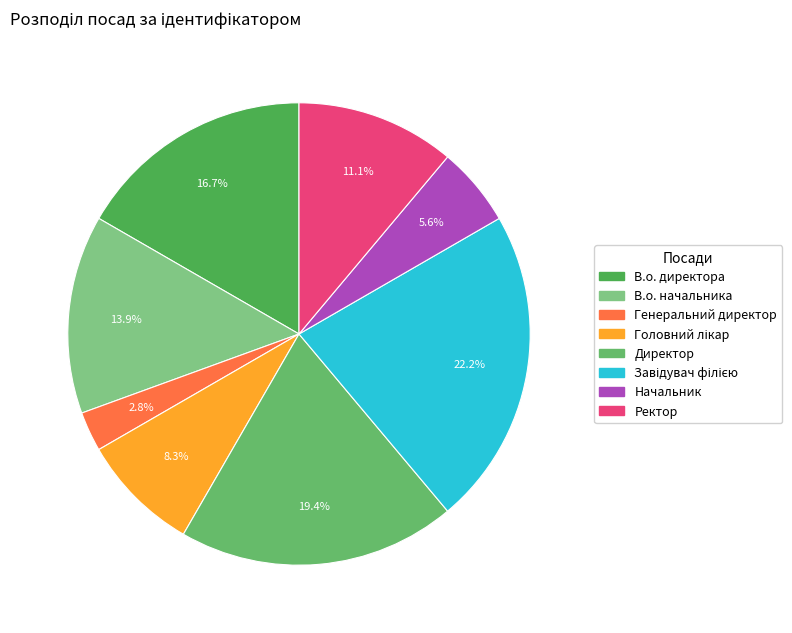

To the nearest percent, what is the average slice percentage?

12%